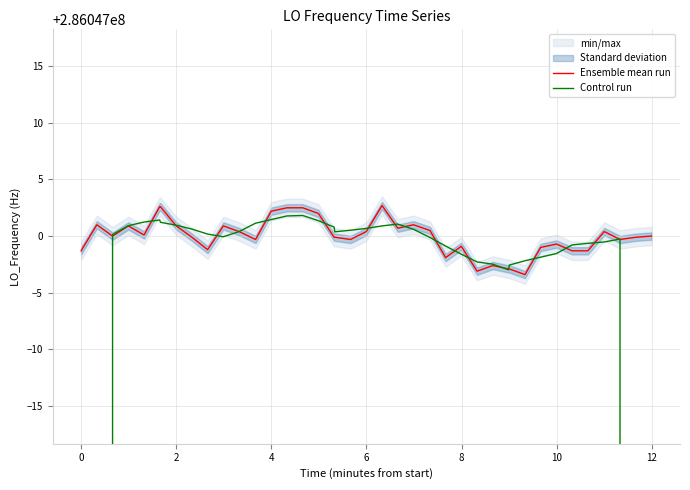

What is the value of the Ensemble mean run point at the 5th from the left?

286047000.1